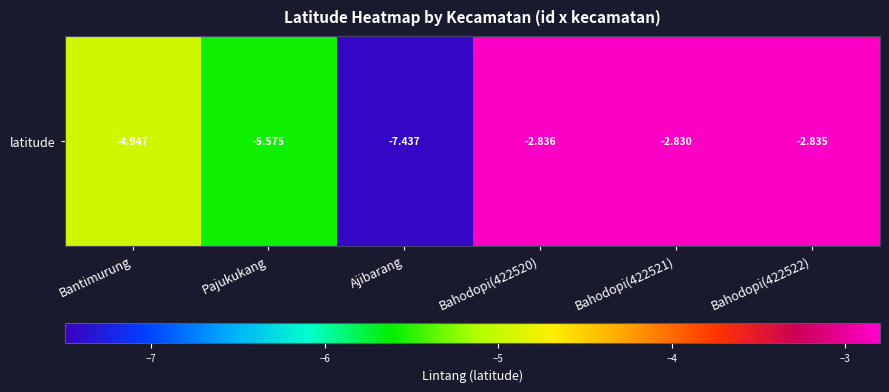

The chart shows a value of -12.2 at Ajibarang. True or false?

False